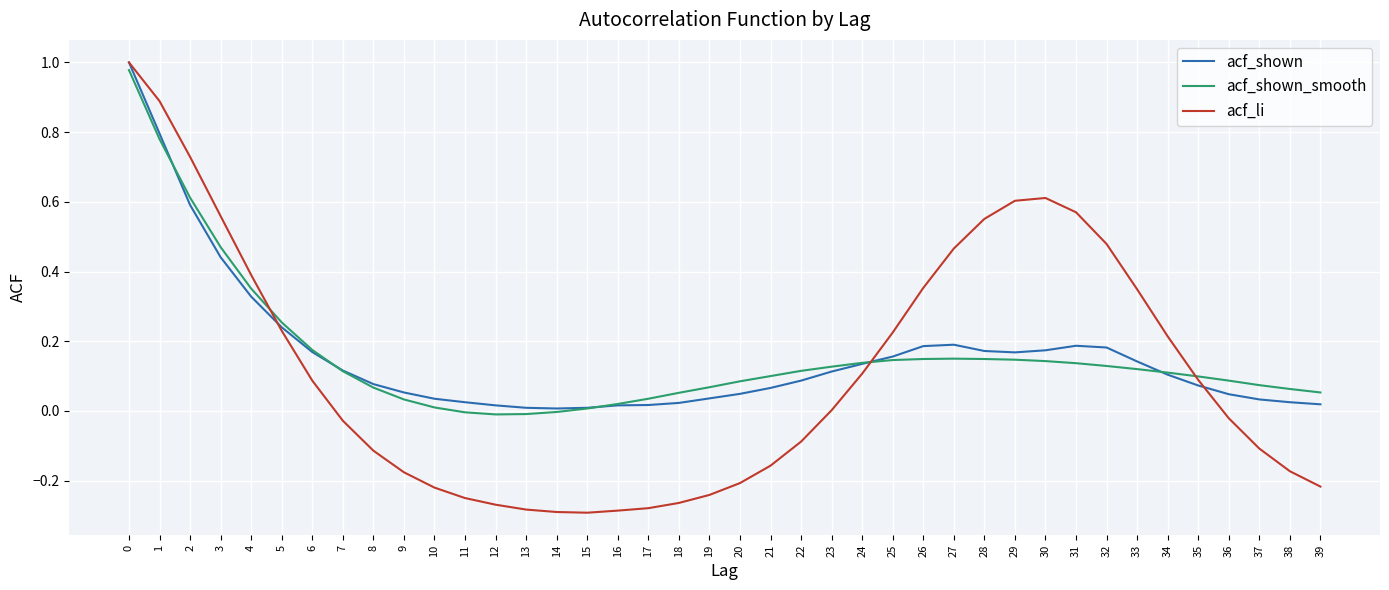

Which series has the widest spread of values?

acf_li